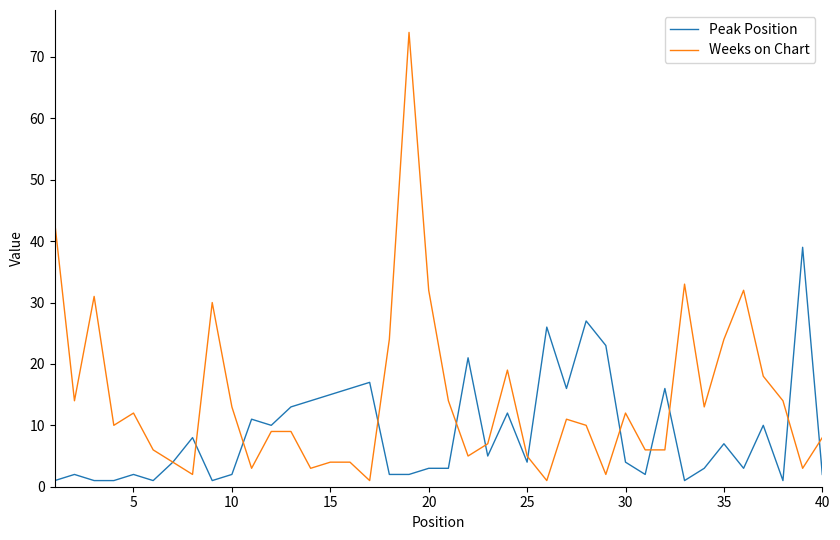

List the series in order of their overall mean, highest first.

Weeks on Chart, Peak Position